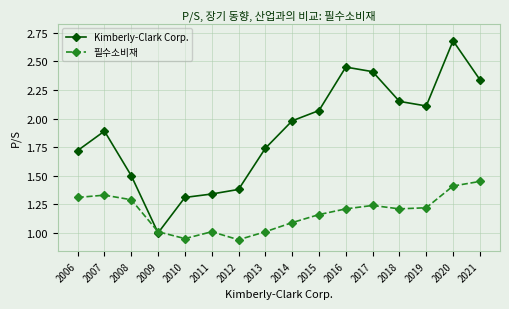

List the series in order of their peak value, highest first.

Kimberly-Clark Corp., 필수소비재